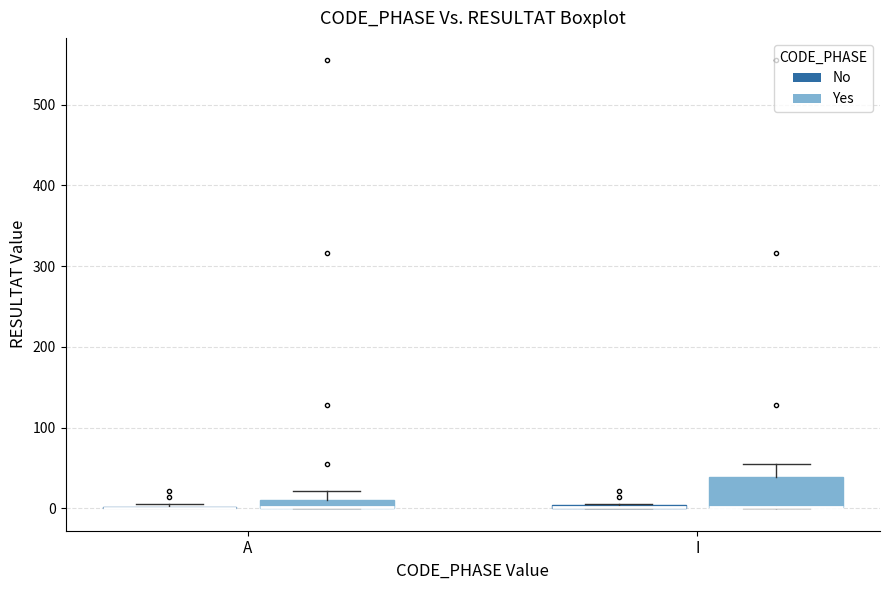

Where is the upper edge of the box for A (Yes) on the y-axis? The values are not printed on the chart, so give them approximately, as read against the axis.

10